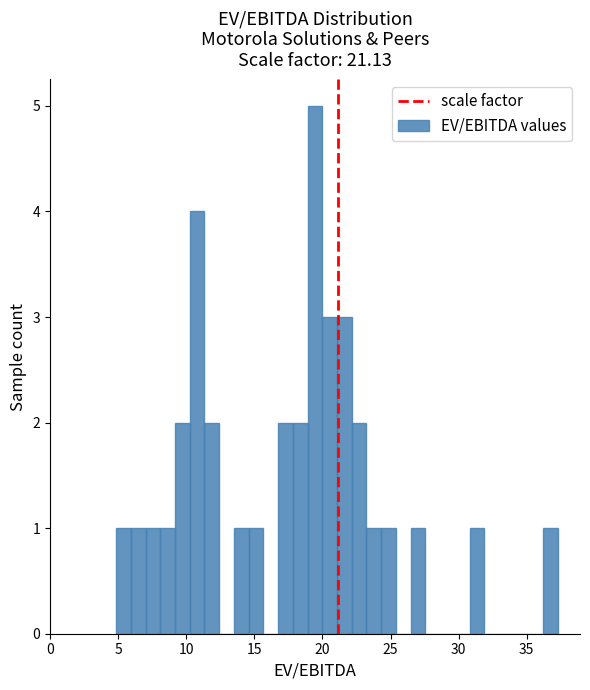

Read against the x-axis, roughly where is the centre of the tallest bar?

19.5